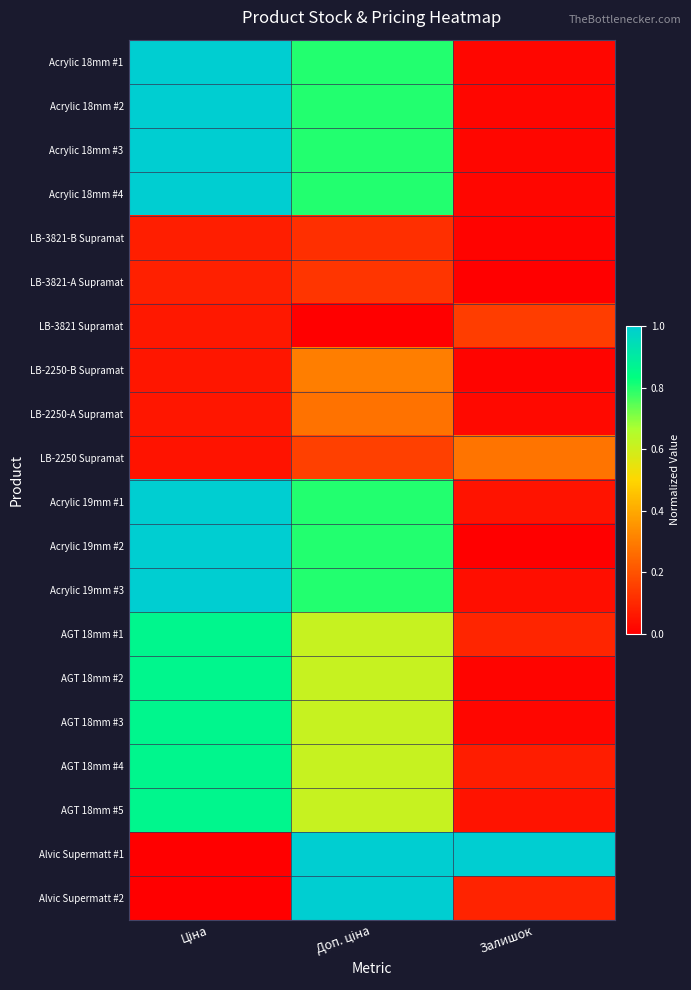

Reading left to right, what are all the values shown in this chart?

Acrylic 18mm #1: Ціна=1.0	Доп. ціна=0.8	Залишок=0.0
Acrylic 18mm #2: Ціна=1.0	Доп. ціна=0.8	Залишок=0.0
Acrylic 18mm #3: Ціна=1.0	Доп. ціна=0.8	Залишок=0.0
Acrylic 18mm #4: Ціна=1.0	Доп. ціна=0.8	Залишок=0.0
LB-3821-B Supramat: Ціна=0.1	Доп. ціна=0.1	Залишок=0.0
LB-3821-A Supramat: Ціна=0.1	Доп. ціна=0.1	Залишок=0.0
LB-3821 Supramat: Ціна=0.1	Доп. ціна=0.0	Залишок=0.1
LB-2250-B Supramat: Ціна=0.1	Доп. ціна=0.3	Залишок=0.0
LB-2250-A Supramat: Ціна=0.1	Доп. ціна=0.3	Залишок=0.0
LB-2250 Supramat: Ціна=0.0	Доп. ціна=0.2	Залишок=0.3
Acrylic 19mm #1: Ціна=1.0	Доп. ціна=0.8	Залишок=0.0
Acrylic 19mm #2: Ціна=1.0	Доп. ціна=0.8	Залишок=0.0
Acrylic 19mm #3: Ціна=1.0	Доп. ціна=0.8	Залишок=0.0
AGT 18mm #1: Ціна=0.9	Доп. ціна=0.6	Залишок=0.1
AGT 18mm #2: Ціна=0.9	Доп. ціна=0.6	Залишок=0.0
AGT 18mm #3: Ціна=0.9	Доп. ціна=0.6	Залишок=0.0
AGT 18mm #4: Ціна=0.9	Доп. ціна=0.6	Залишок=0.1
AGT 18mm #5: Ціна=0.9	Доп. ціна=0.6	Залишок=0.0
Alvic Supermatt #1: Ціна=0.0	Доп. ціна=1.0	Залишок=1.0
Alvic Supermatt #2: Ціна=0.0	Доп. ціна=1.0	Залишок=0.1